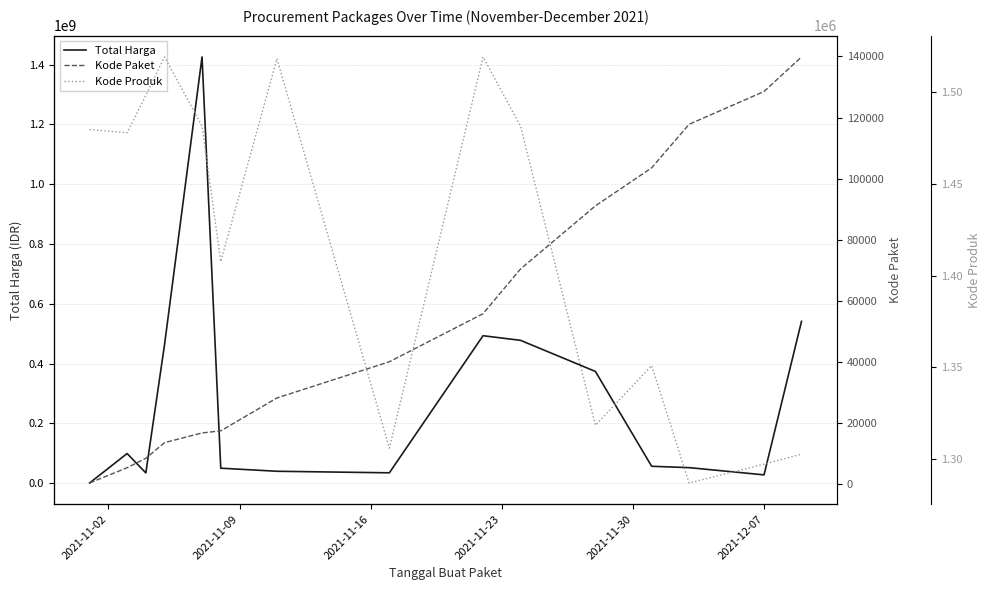

What is the maximum value for Total Harga?

1425867900